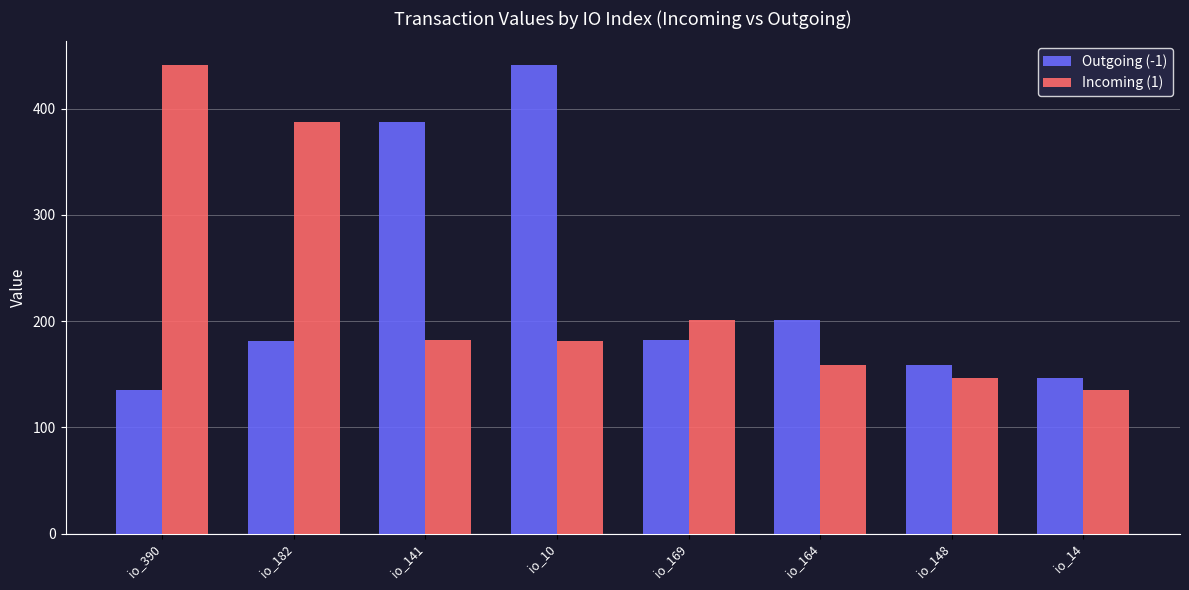

Where is Incoming (1) nearest to the value 288?

io_169